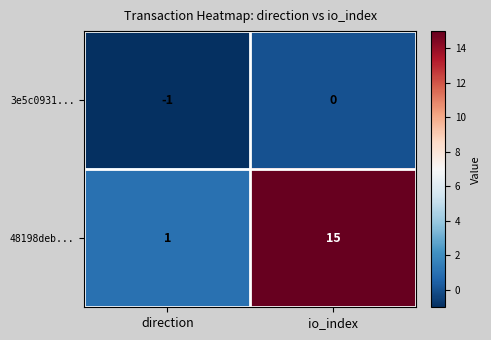

Is it true that 3e5c0931... equals -1 at direction?

True